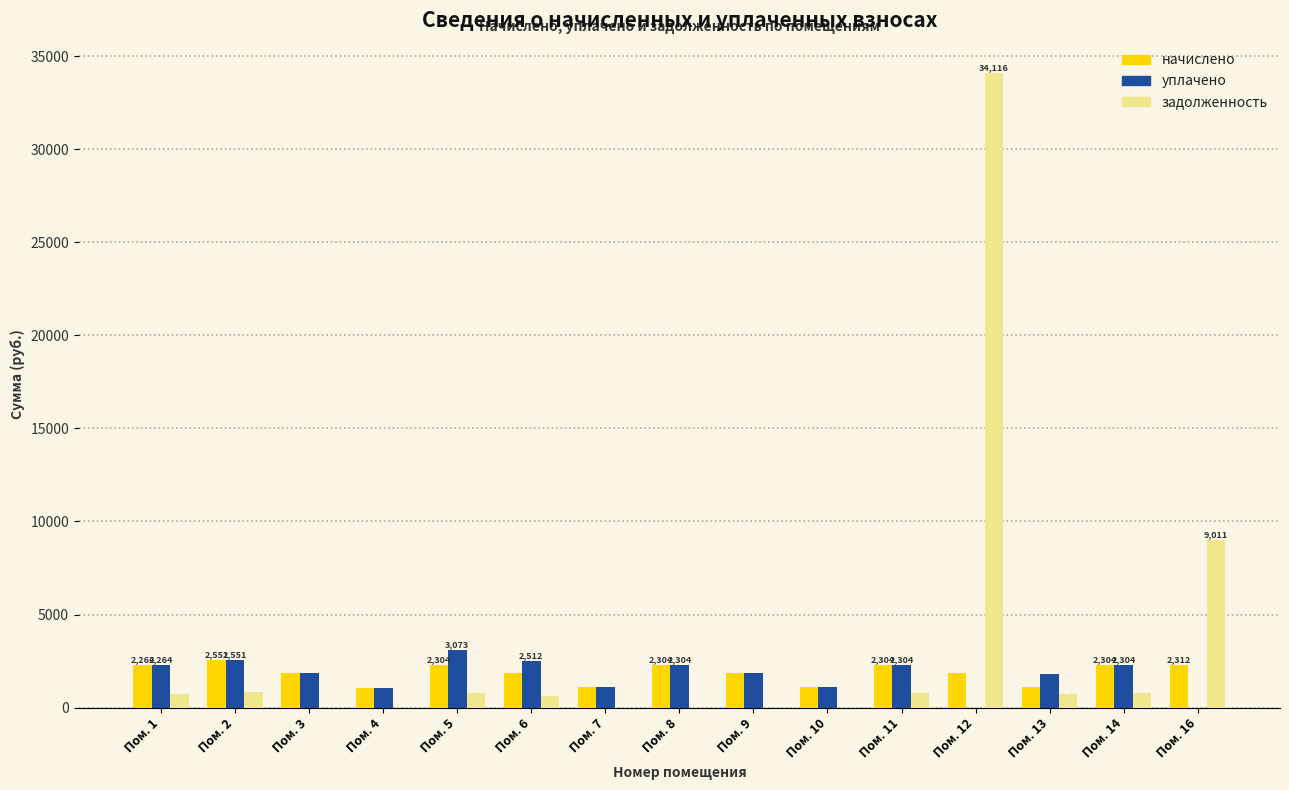

Is it true that уплачено equals -1147.2 at Пом. 12?

False